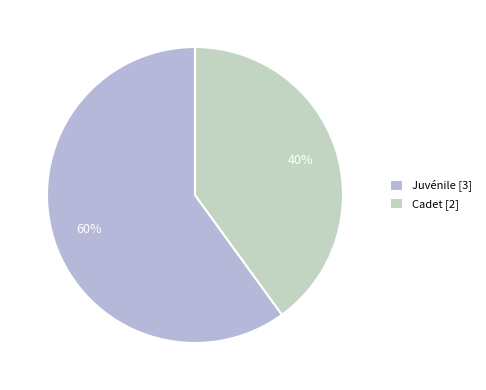

Which category accounts for the majority?

Juvénile